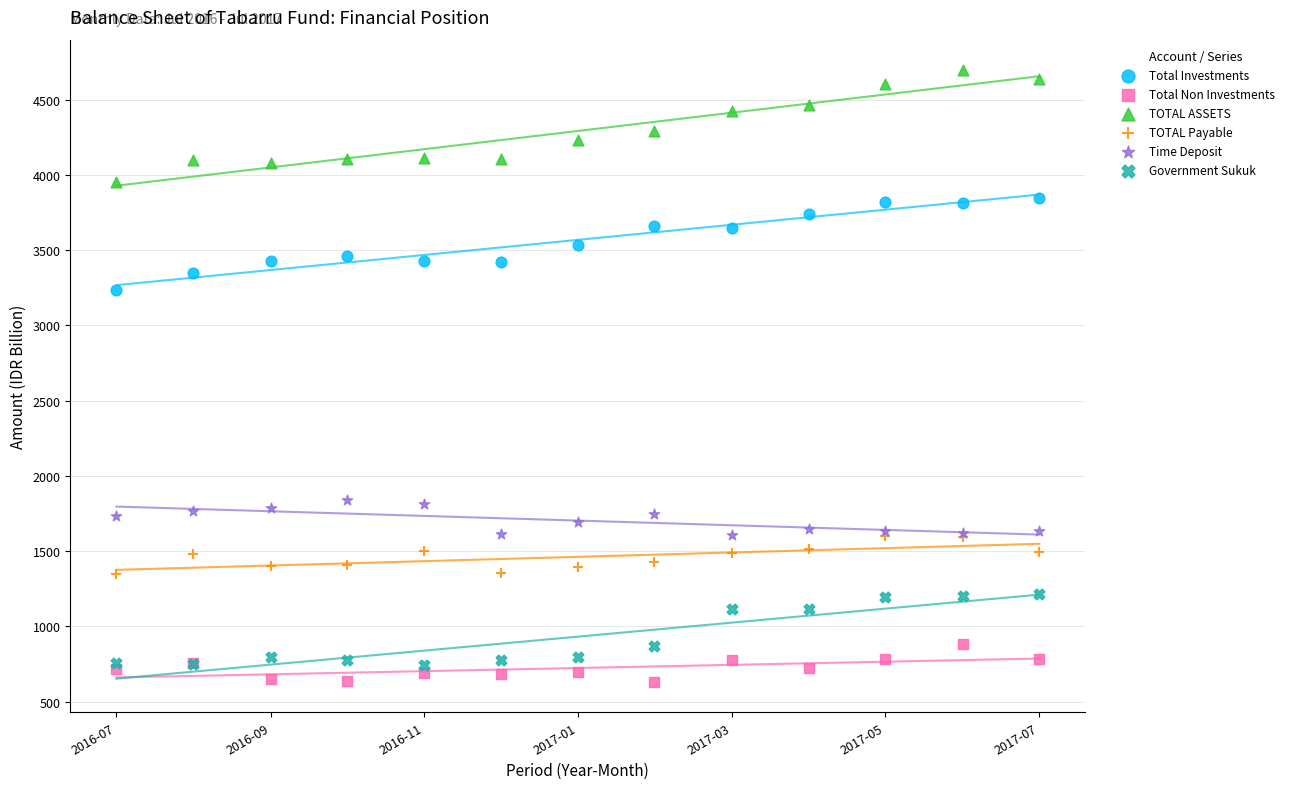

Across all series, what Y value is closest to 2664?

3235.7